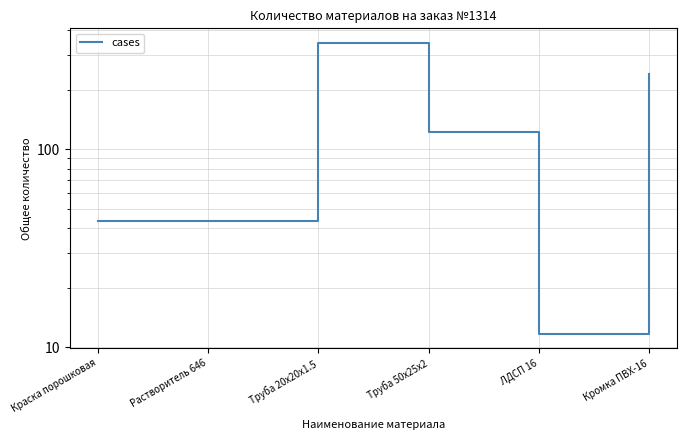

What is the average value?

134.6